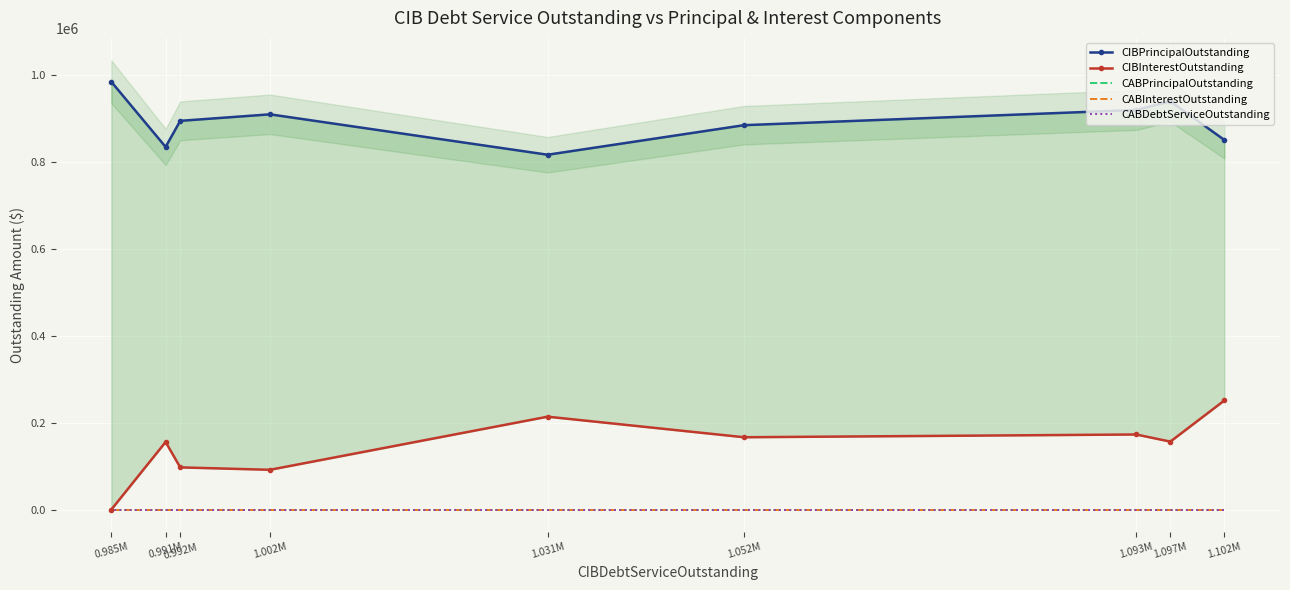

Which label corresponds to the largest value in the chart?

0.985M